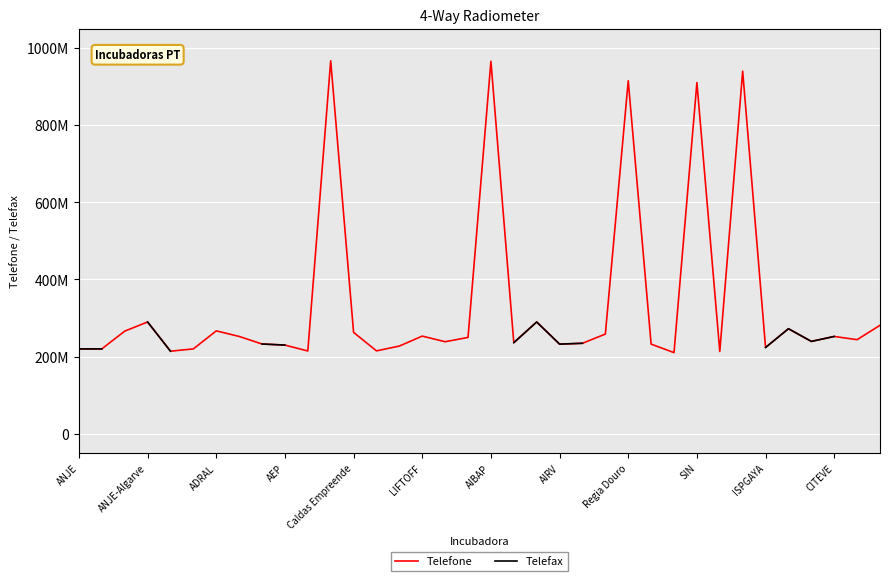

What is the minimum value shown in the chart?

210438600.0